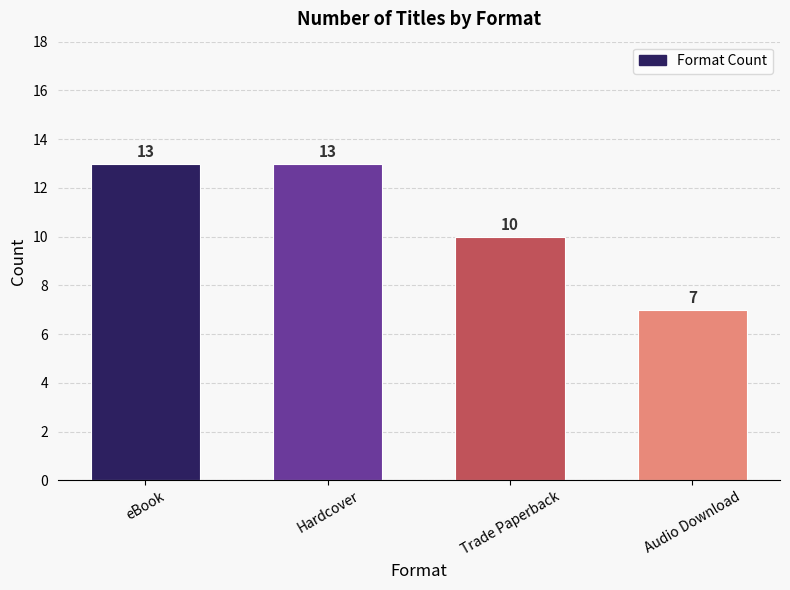

Reading right to left, extract all data points from this chart.

7	10	13	13